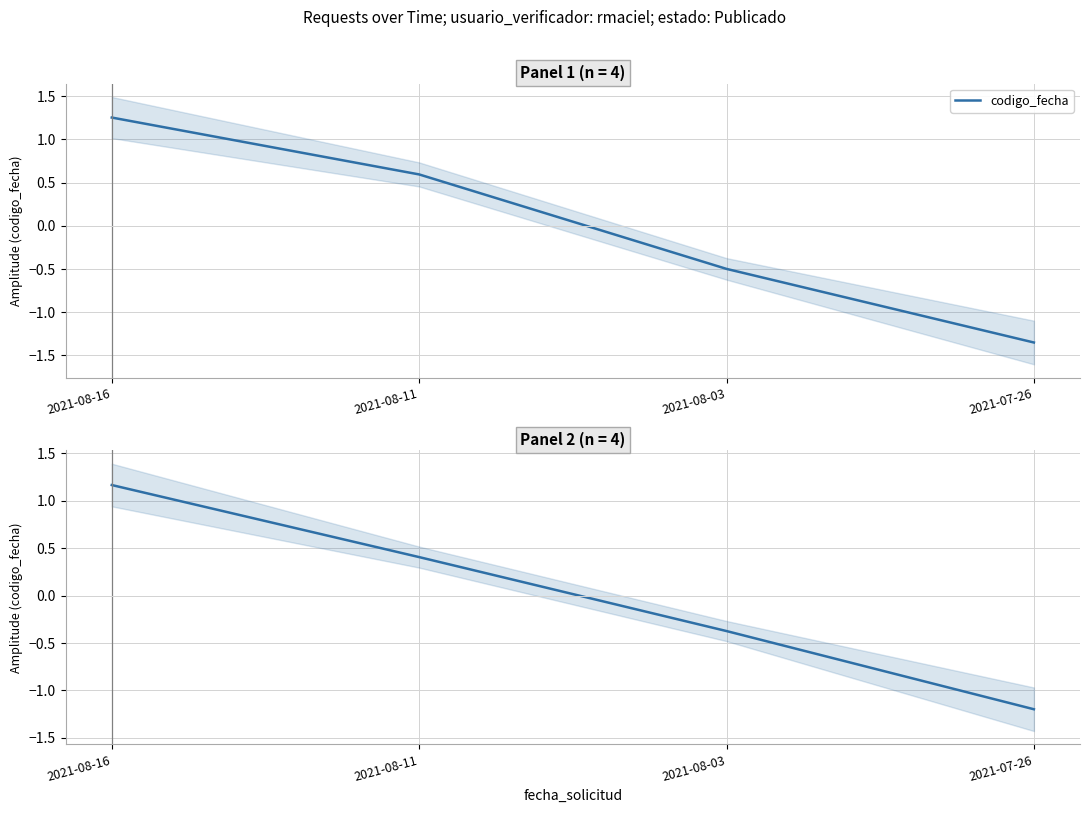

At which label does the data first exceed 0?

2021-08-16